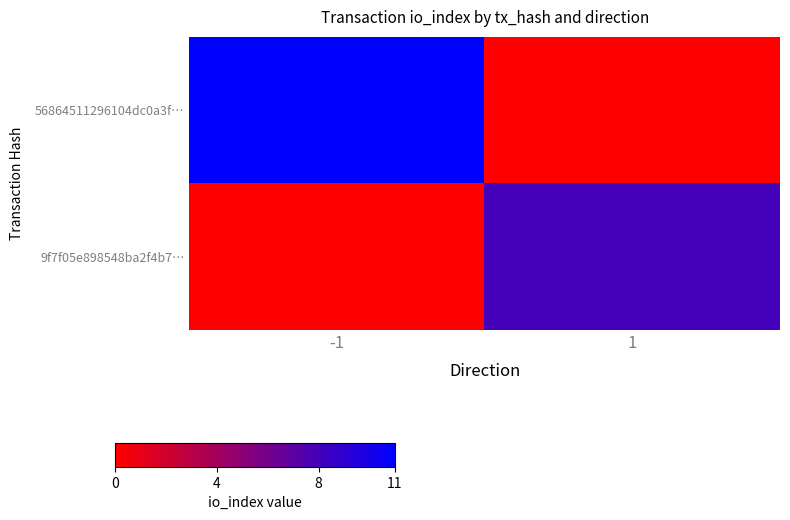

What is the greatest value displayed?

11